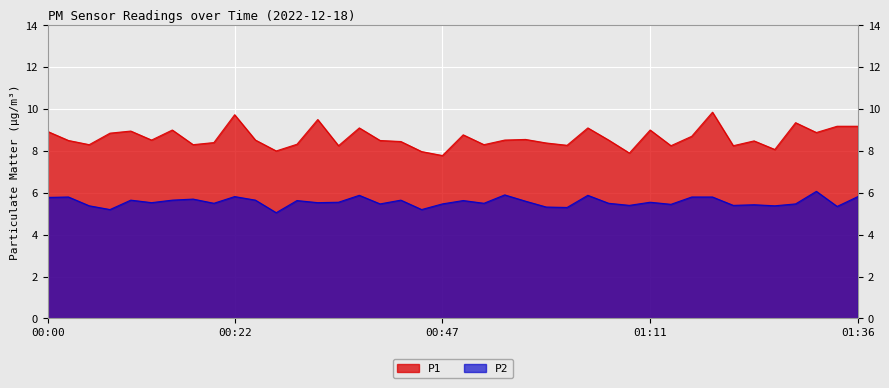

Reading right to left, transcribe all the data shown in this chart.

P1: 01:36=9.2	01:33=9.2	01:31=8.9	01:28=9.3	01:26=8.1	01:23=8.5	01:21=8.2	01:18=9.8	01:16=8.7	01:14=8.2	01:11=9.0	01:09=7.9	01:06=8.5	01:04=9.1	01:01=8.3	00:59=8.4	00:57=8.6	00:54=8.5	00:52=8.3	00:49=8.8	00:47=7.8	00:44=8.0	00:42=8.4	00:39=8.5	00:37=9.1	00:34=8.2	00:32=9.5	00:29=8.3	00:27=8.0	00:25=8.5	00:22=9.7	00:20=8.4	00:17=8.3	00:15=9.0	00:12=8.5	00:10=8.9	00:07=8.8	00:05=8.3	00:03=8.5	00:00=8.9
P2: 01:36=5.8	01:33=5.3	01:31=6.1	01:28=5.5	01:26=5.4	01:23=5.4	01:21=5.4	01:18=5.8	01:16=5.8	01:14=5.5	01:11=5.5	01:09=5.4	01:06=5.5	01:04=5.9	01:01=5.3	00:59=5.3	00:57=5.6	00:54=5.9	00:52=5.5	00:49=5.6	00:47=5.5	00:44=5.2	00:42=5.7	00:39=5.5	00:37=5.9	00:34=5.5	00:32=5.5	00:29=5.6	00:27=5.0	00:25=5.7	00:22=5.8	00:20=5.5	00:17=5.7	00:15=5.7	00:12=5.5	00:10=5.7	00:07=5.2	00:05=5.4	00:03=5.8	00:00=5.8